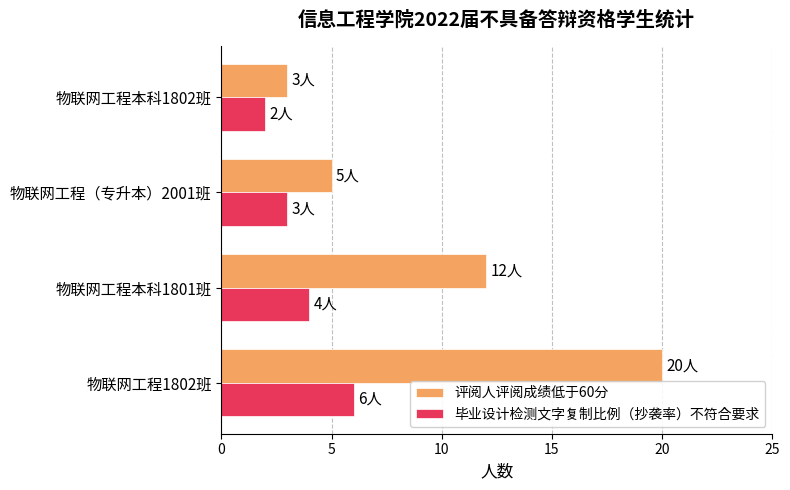

What are all the series names shown in the legend?

评阅人评阅成绩低于60分, 毕业设计检测文字复制比例（抄袭率）不符合要求